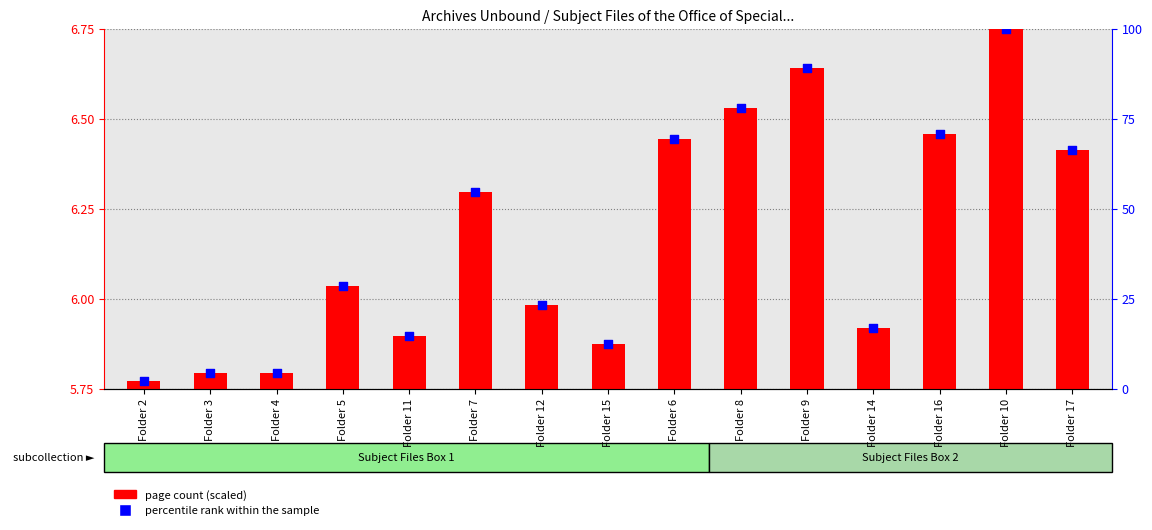

Which series contains the highest Y value?

percentile rank within the sample